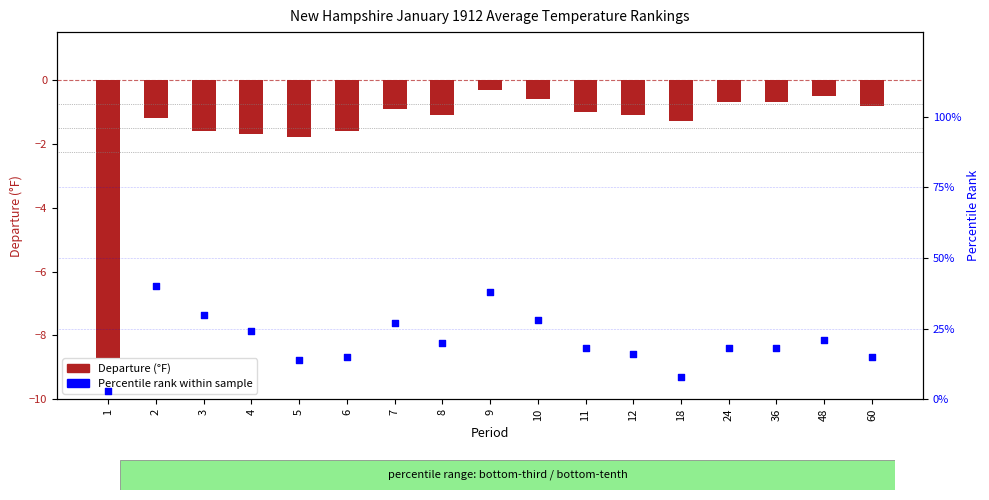

Which series has the largest total across all categories?

Percentile rank within sample